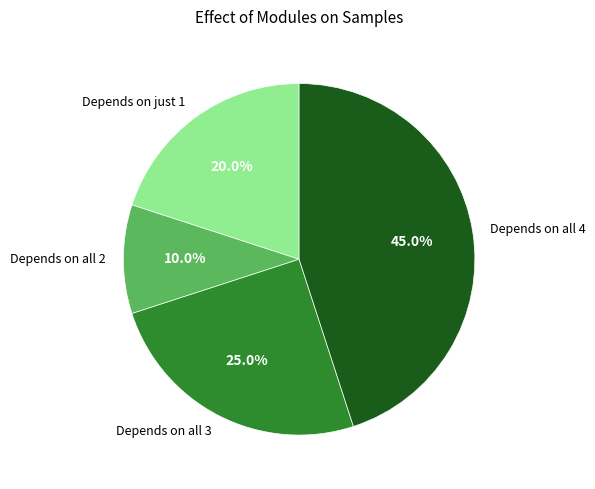

Rank the categories by value from highest to lowest.

Depends on all 4, Depends on all 3, Depends on just 1, Depends on all 2